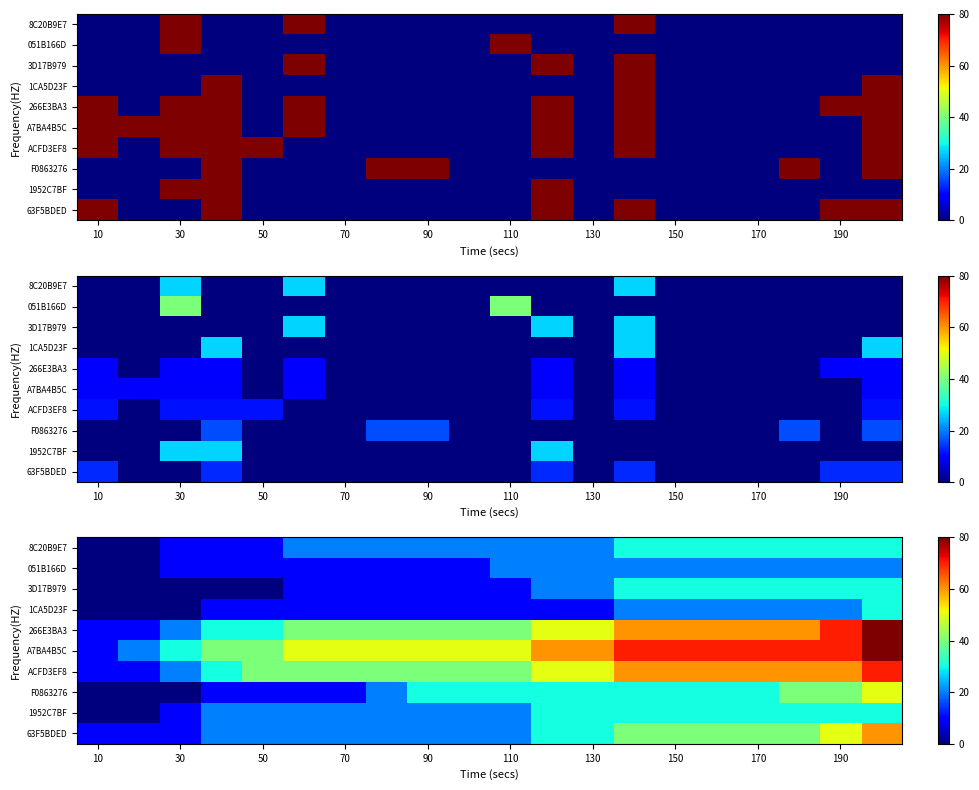

Rank the series at 190 from lowest to highest value.

051B166D, 1CA5D23F, 8C20B9E7, 3D17B979, 1952C7BF, F0863276, 63F5BDED, ACFD3EF8, 266E3BA3, A7BA4B5C